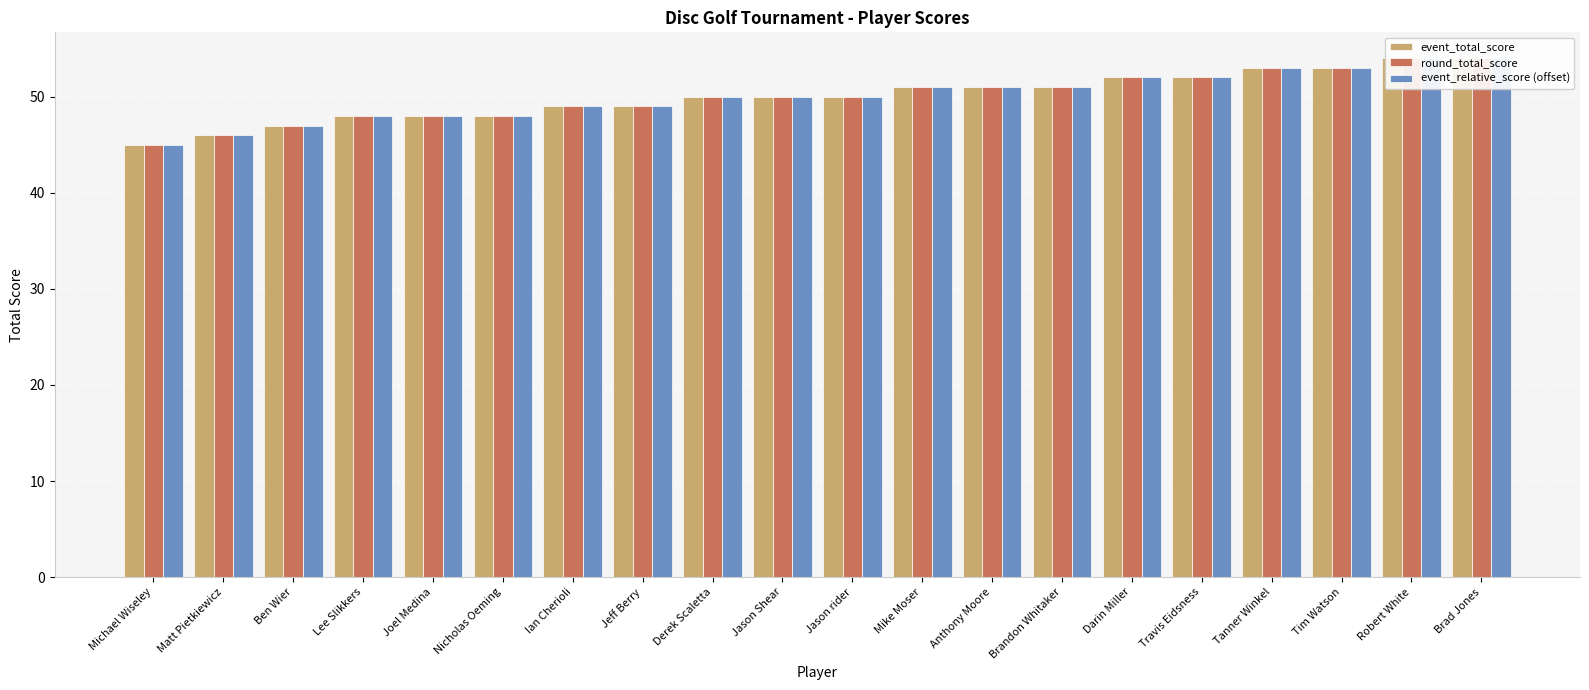

What is the value of the event_total_score bar at the 3rd from the left?

47